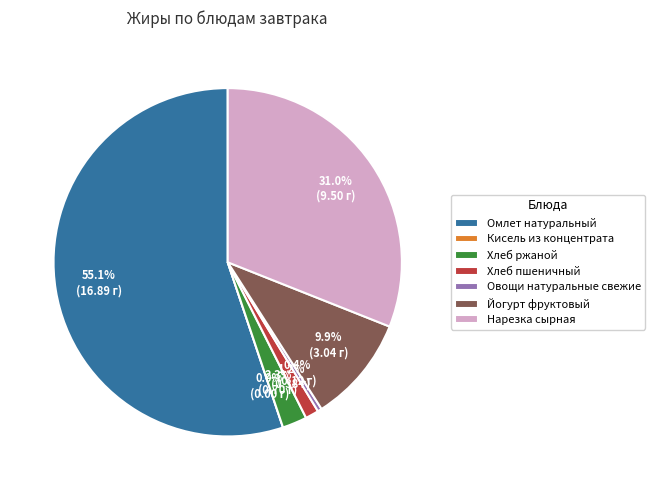

Rank the categories by value from lowest to highest.

Кисель из концентрата, Овощи натуральные свежие, Хлеб пшеничный, Хлеб ржаной, Йогурт фруктовый, Нарезка сырная, Омлет натуральный